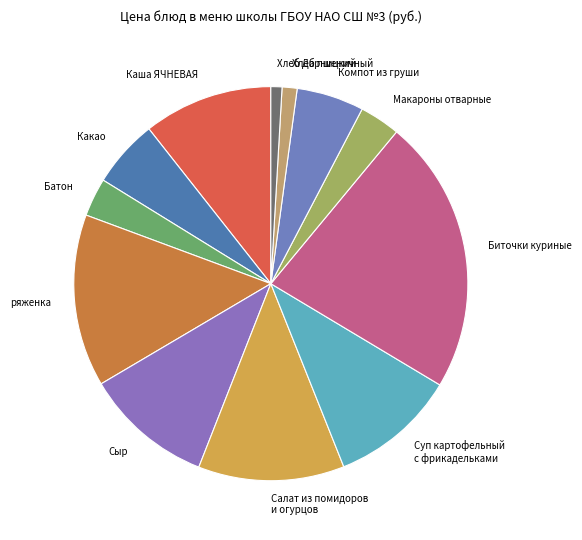

What is the largest slice in the pie chart?

Биточки куриные